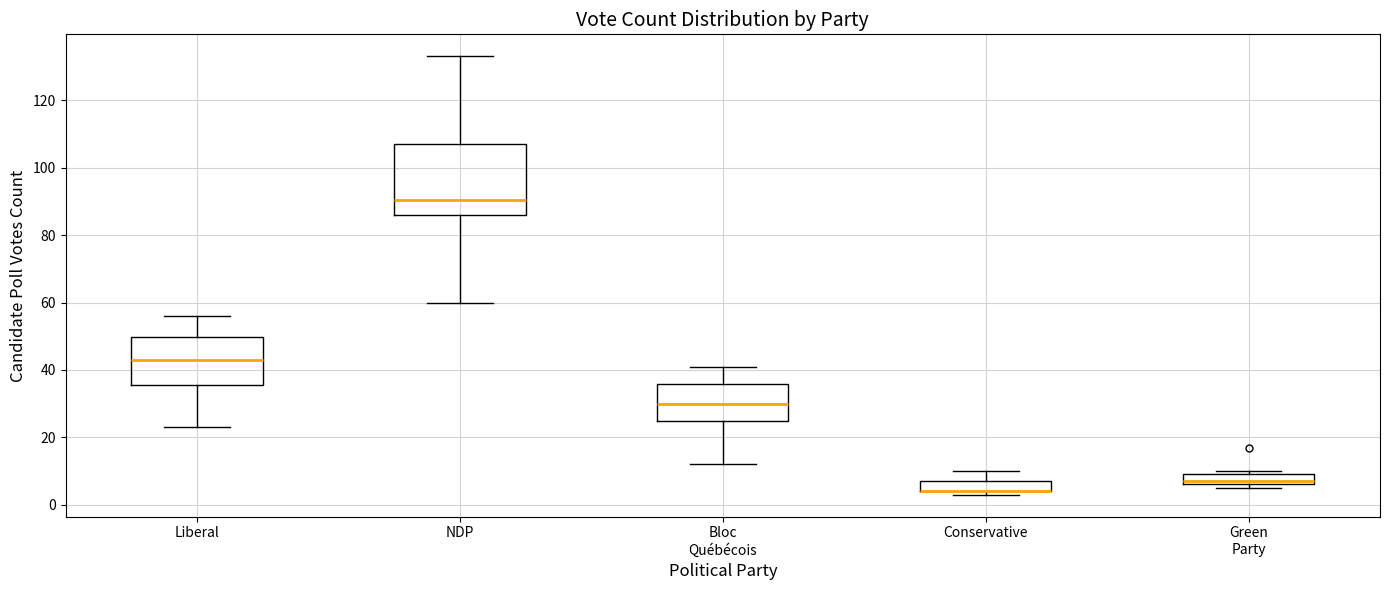

Which box is the tallest, from its lower edge to its upper edge?

NDP